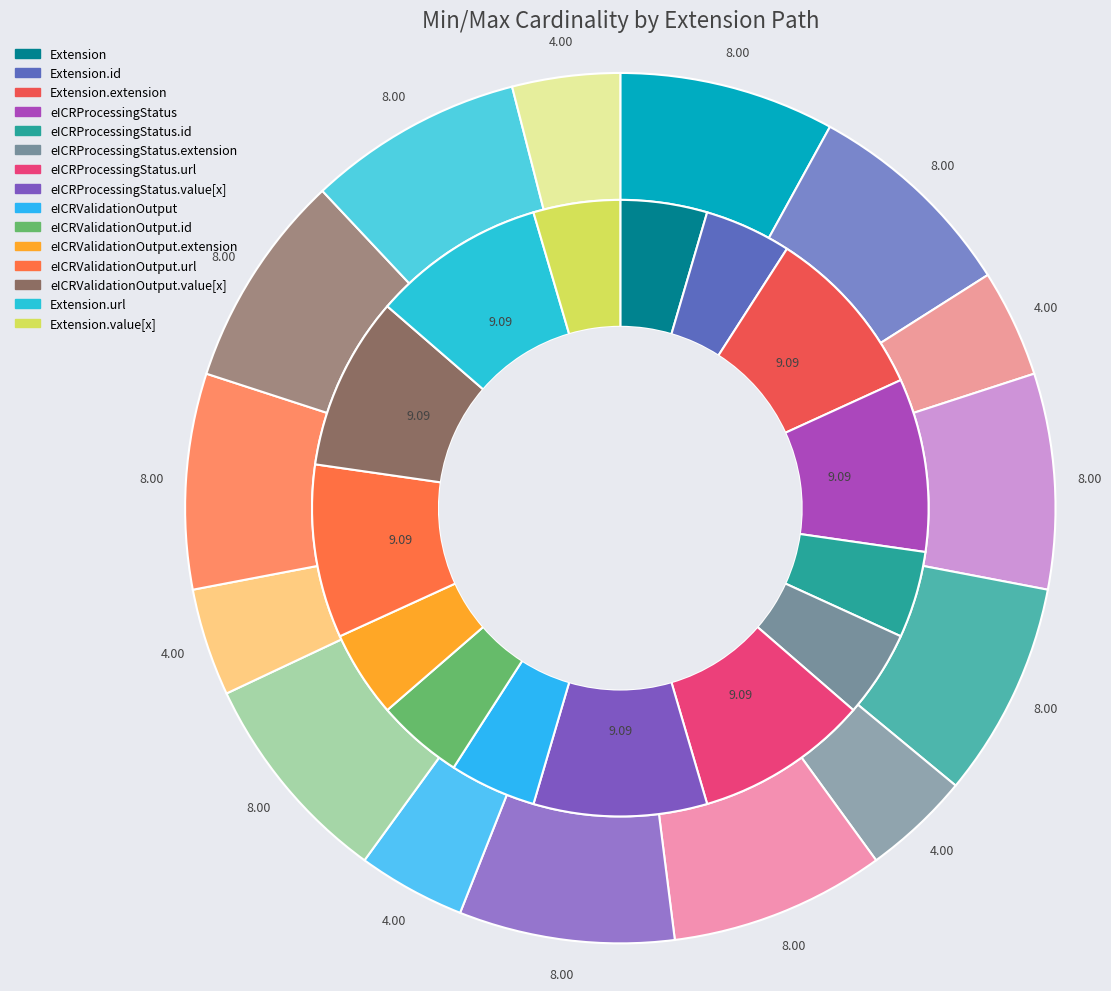

How many slices are in this pie chart?

15